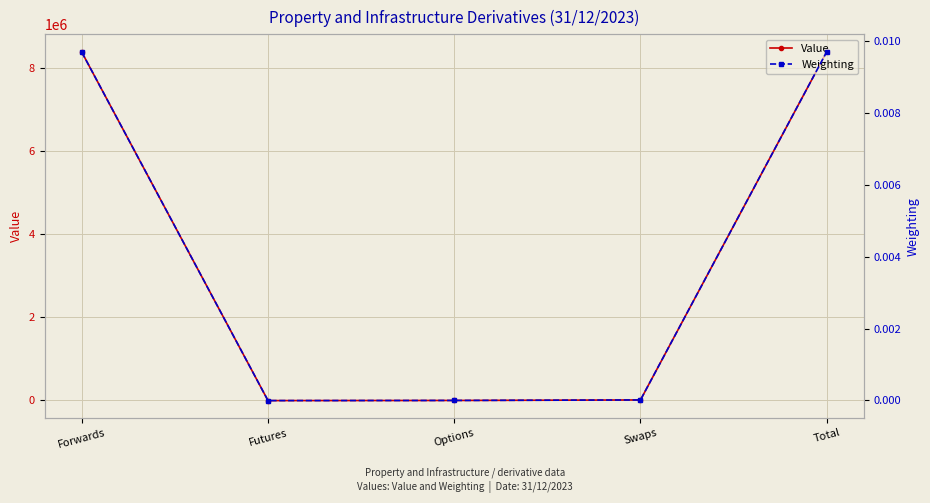

Reading right to left, extract all data points from this chart.

Value: 8394382.2	12097.3	0.0	-3300.8	8385585.7
Weighting: 0.0	0.0	0.0	-0.0	0.0